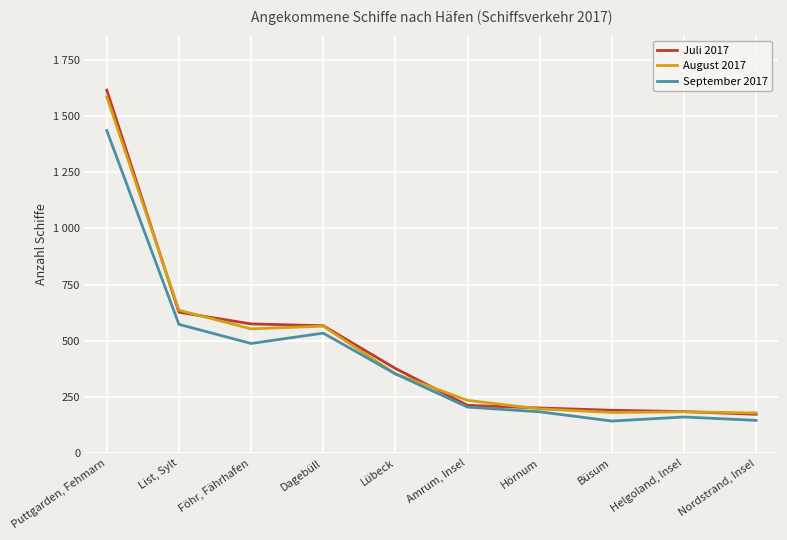

True or false: September 2017 has a value of 534 at Dagebüll.

True